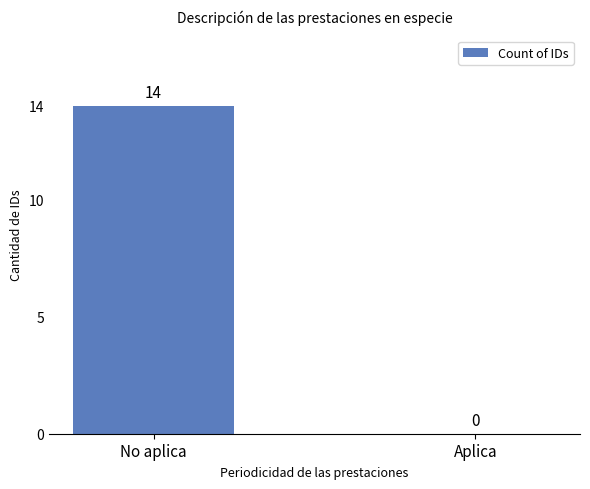

Which has a higher value, Aplica or No aplica?

No aplica